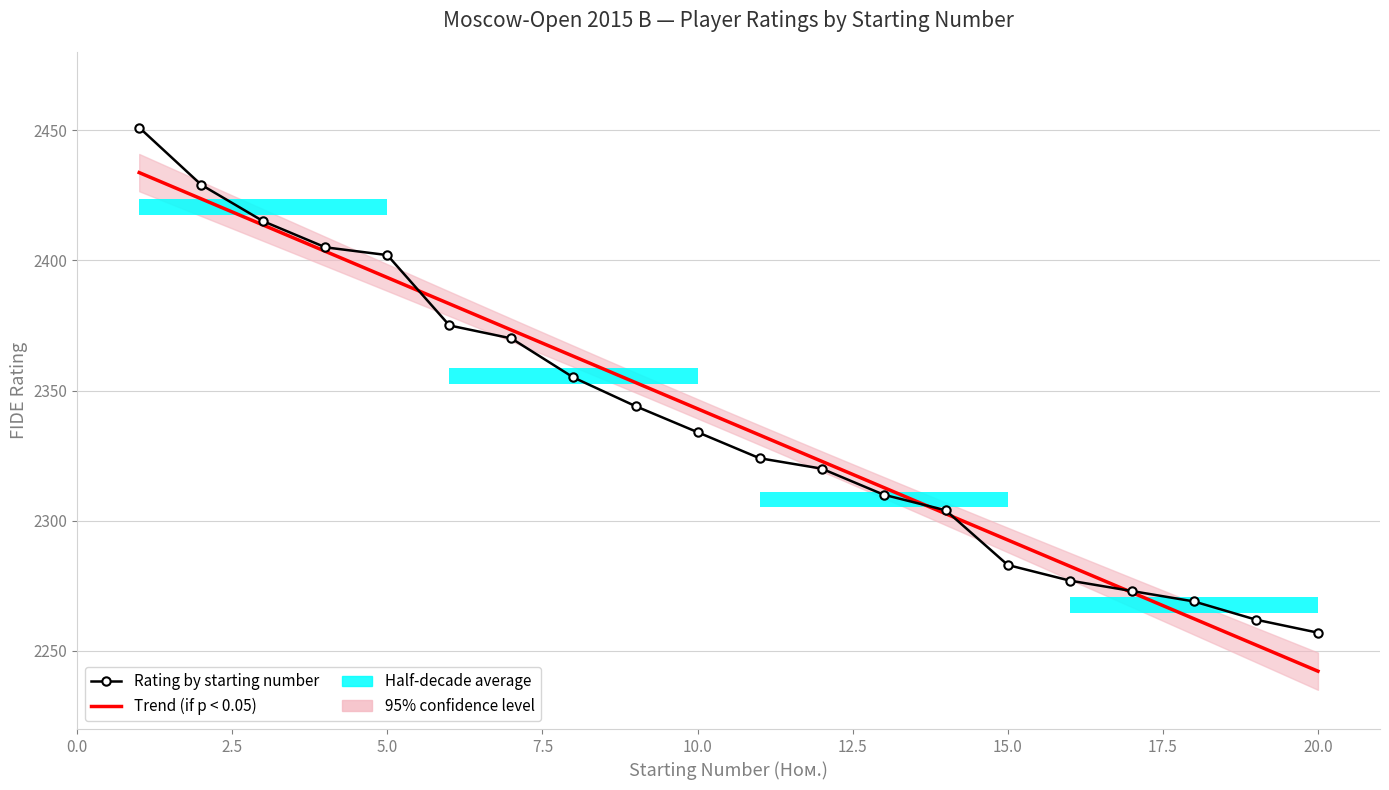

Rank the categories by value from lowest to highest.

20, 19, 18, 17, 16, 15, 14, 13, 12, 11, 10, 9, 8, 7, 6, 5, 4, 3, 2, 1